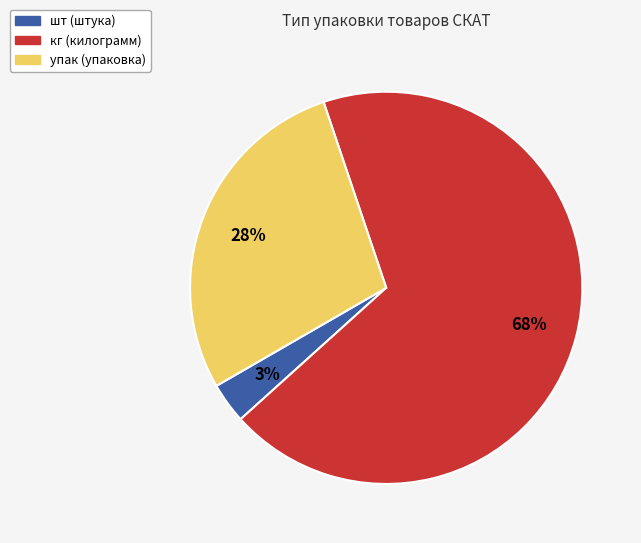

To the nearest percent, what percentage of the pie is шт?

3%